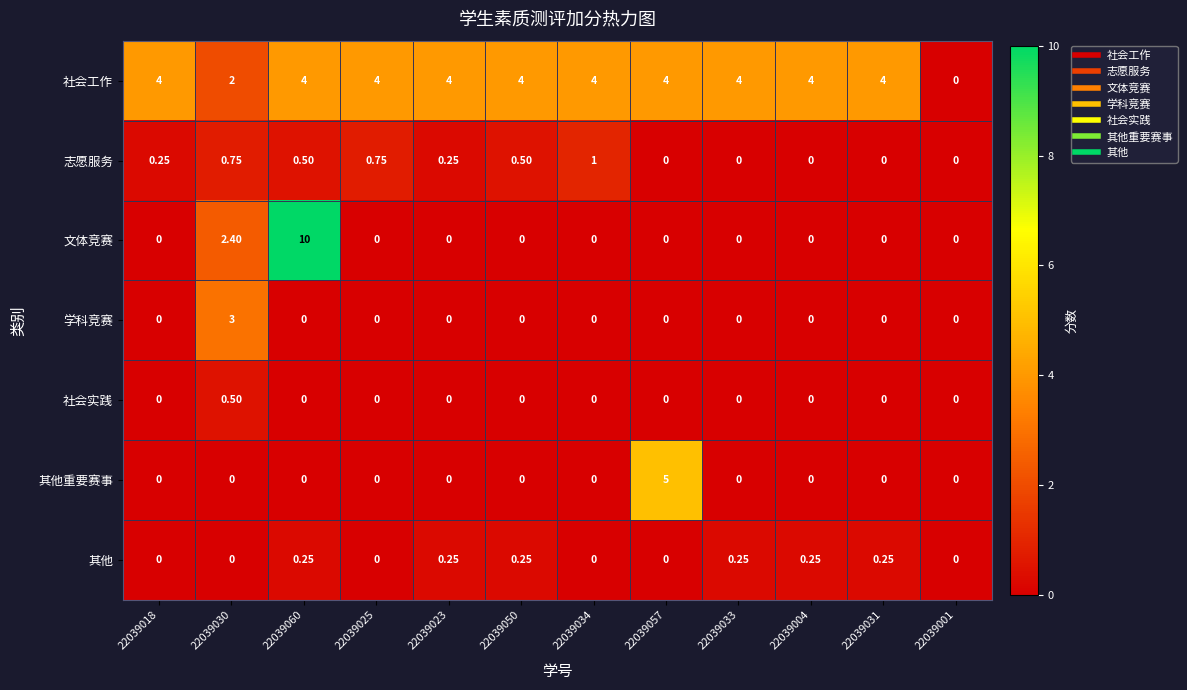

Is the value of 其他 at 22039031 greater than the value of 社会工作 at 22039001?

Yes